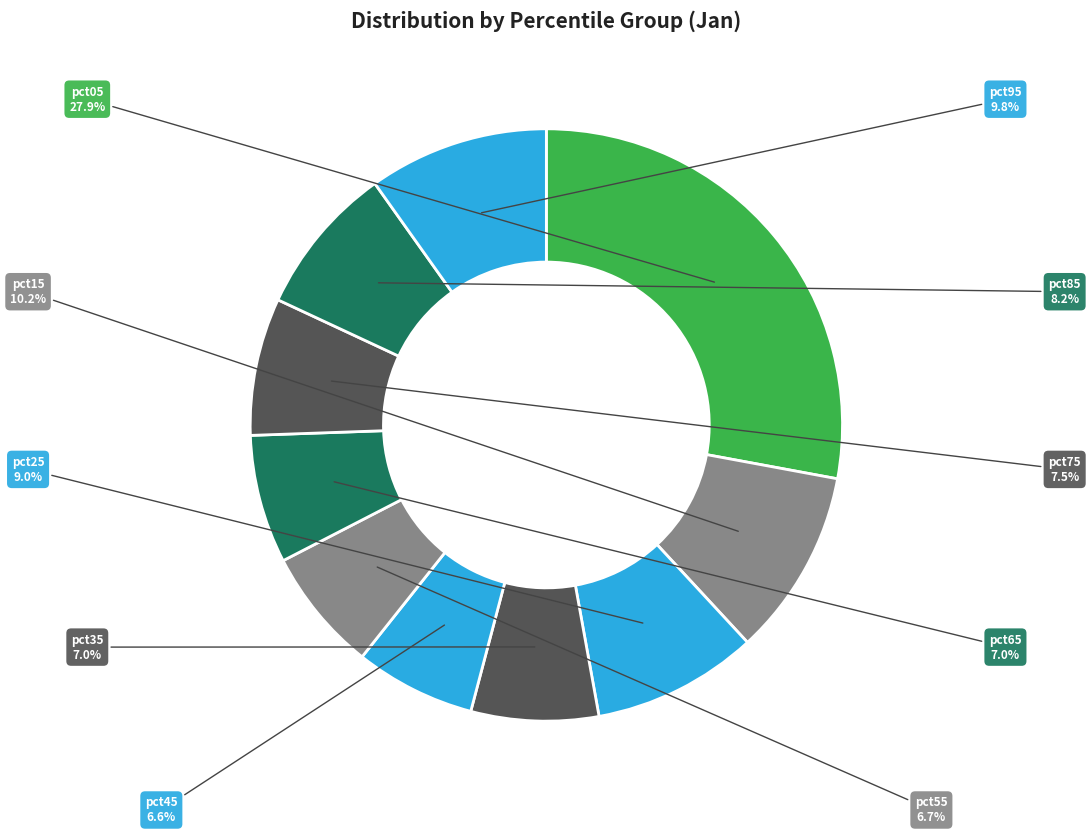

Approximately how many times larger is the value at pct35 compared to pct95?

0.7